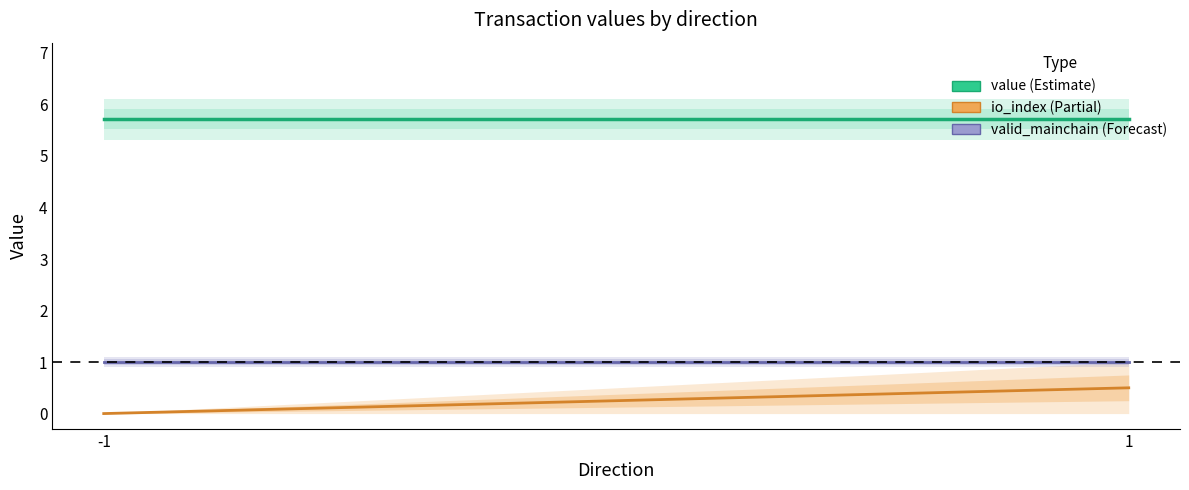

Reading left to right, transcribe all the data shown in this chart.

value (Estimate): 5.7	5.7
io_index (Partial): 0.0	0.5
valid_mainchain (Forecast): 1.0	1.0